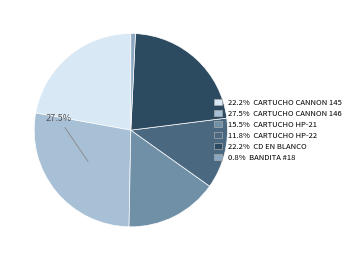

Does any single category account for the majority?

No